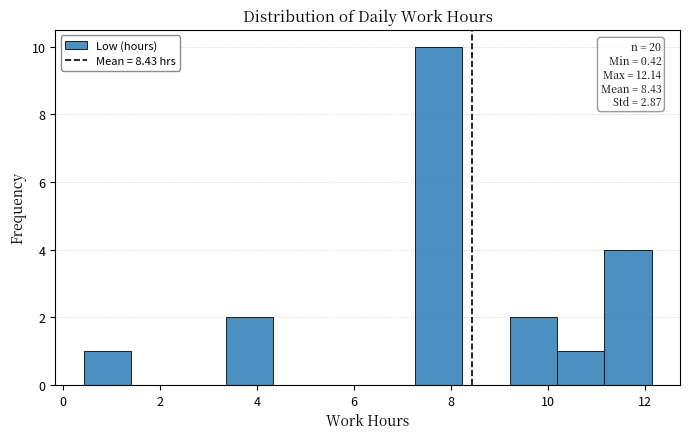

Over which range of the x-axis is the bar tallest?

7.2 to 8.2